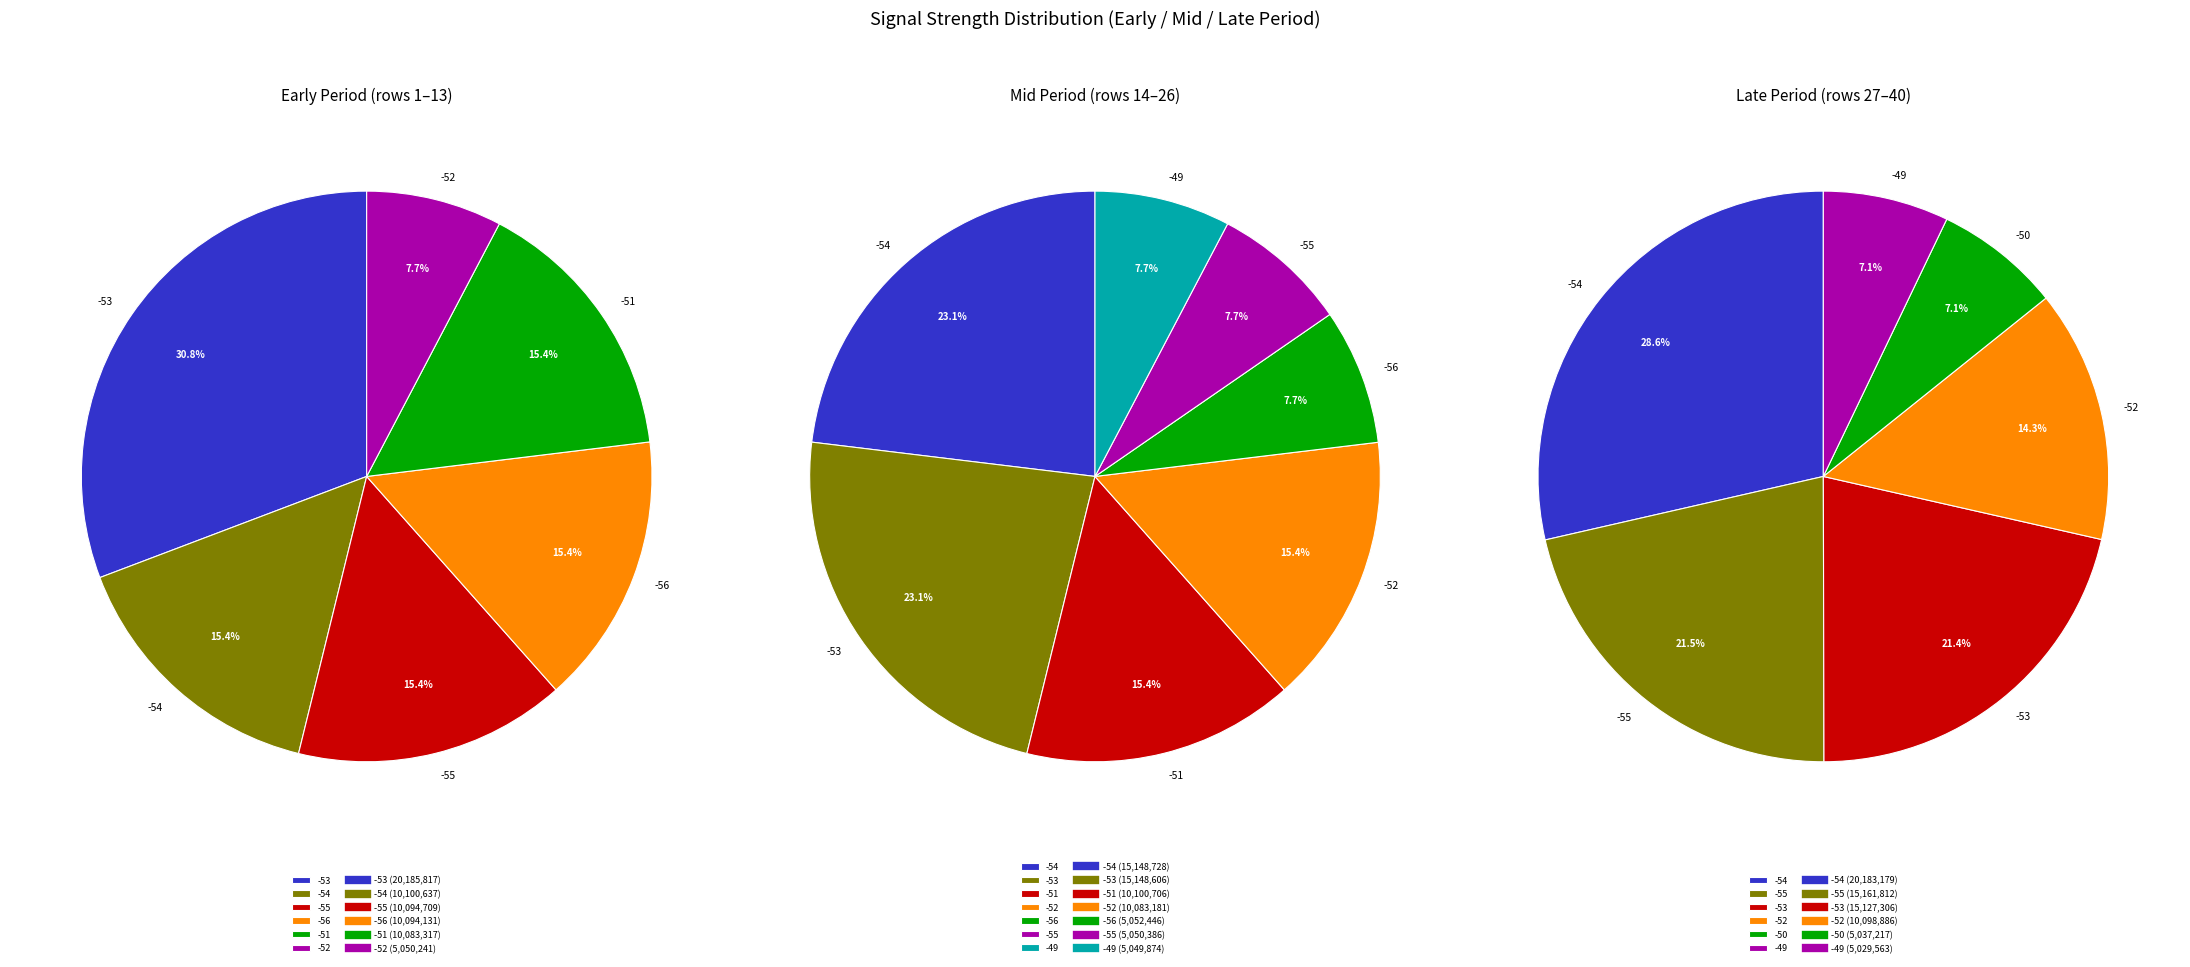

Is -54 the majority of the pie?

No